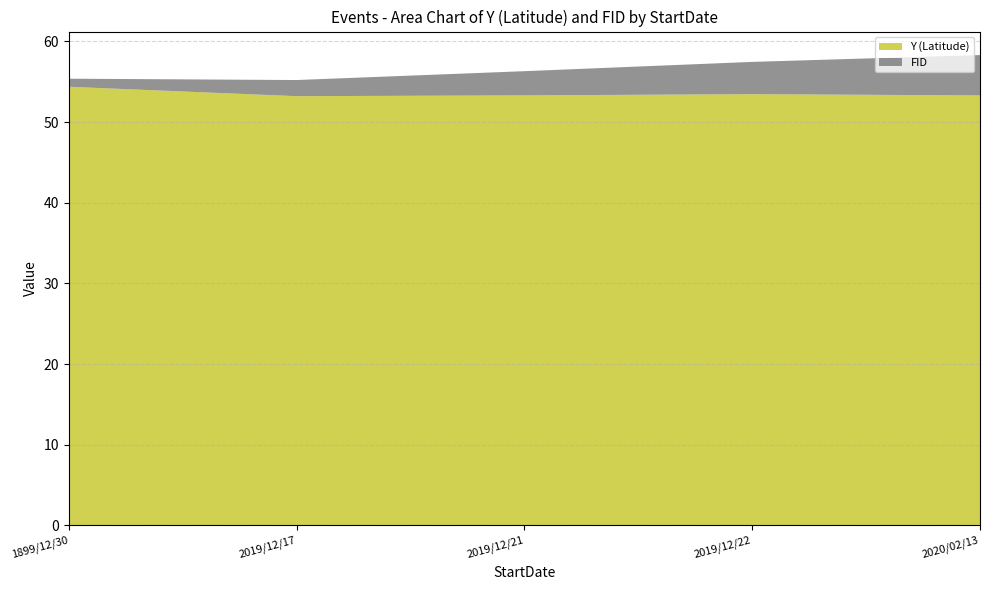

Reading right to left, transcribe all the data shown in this chart.

Y (Latitude): 53.3	53.4	53.3	53.2	54.4
FID: 5.0	4.0	3.0	2.0	1.0